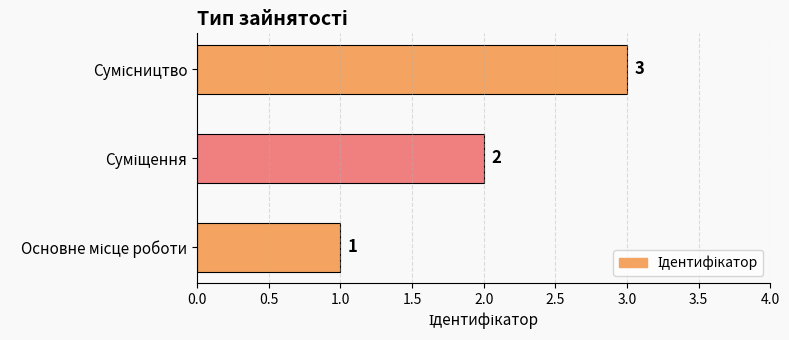

What is the sum of all values?

6